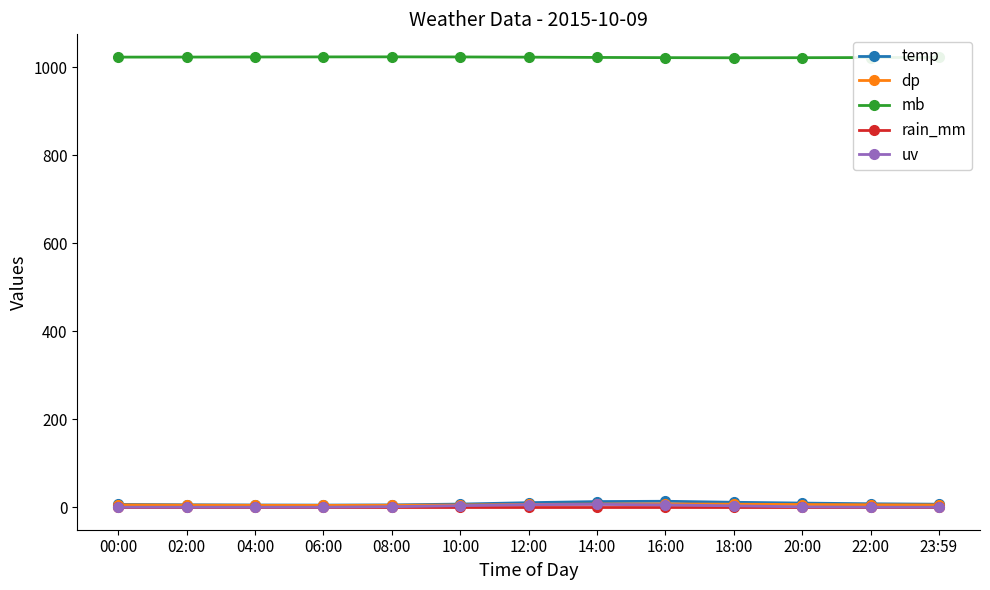

At how many categories does at least one series exceed 941?

13